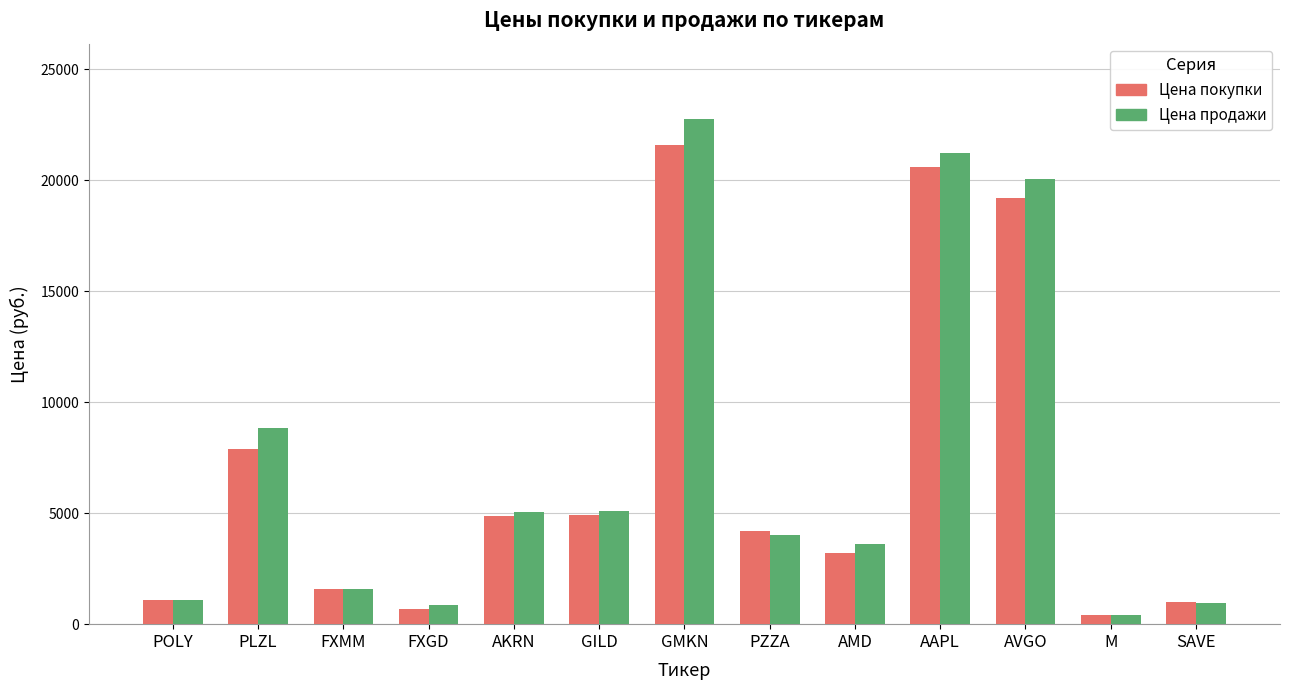

What is the smallest value displayed?

409.2